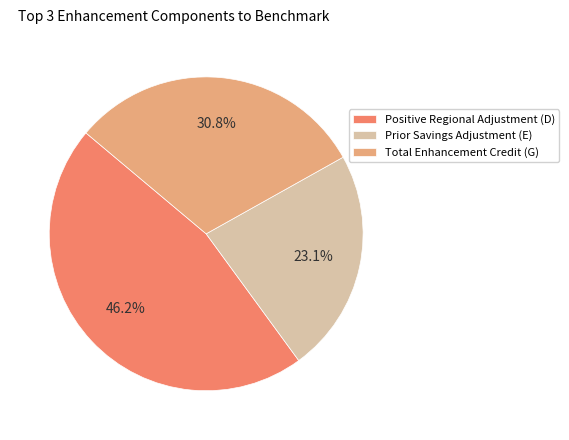

To the nearest percent, what percentage of the pie is Prior Savings Adjustment (E)?

23%